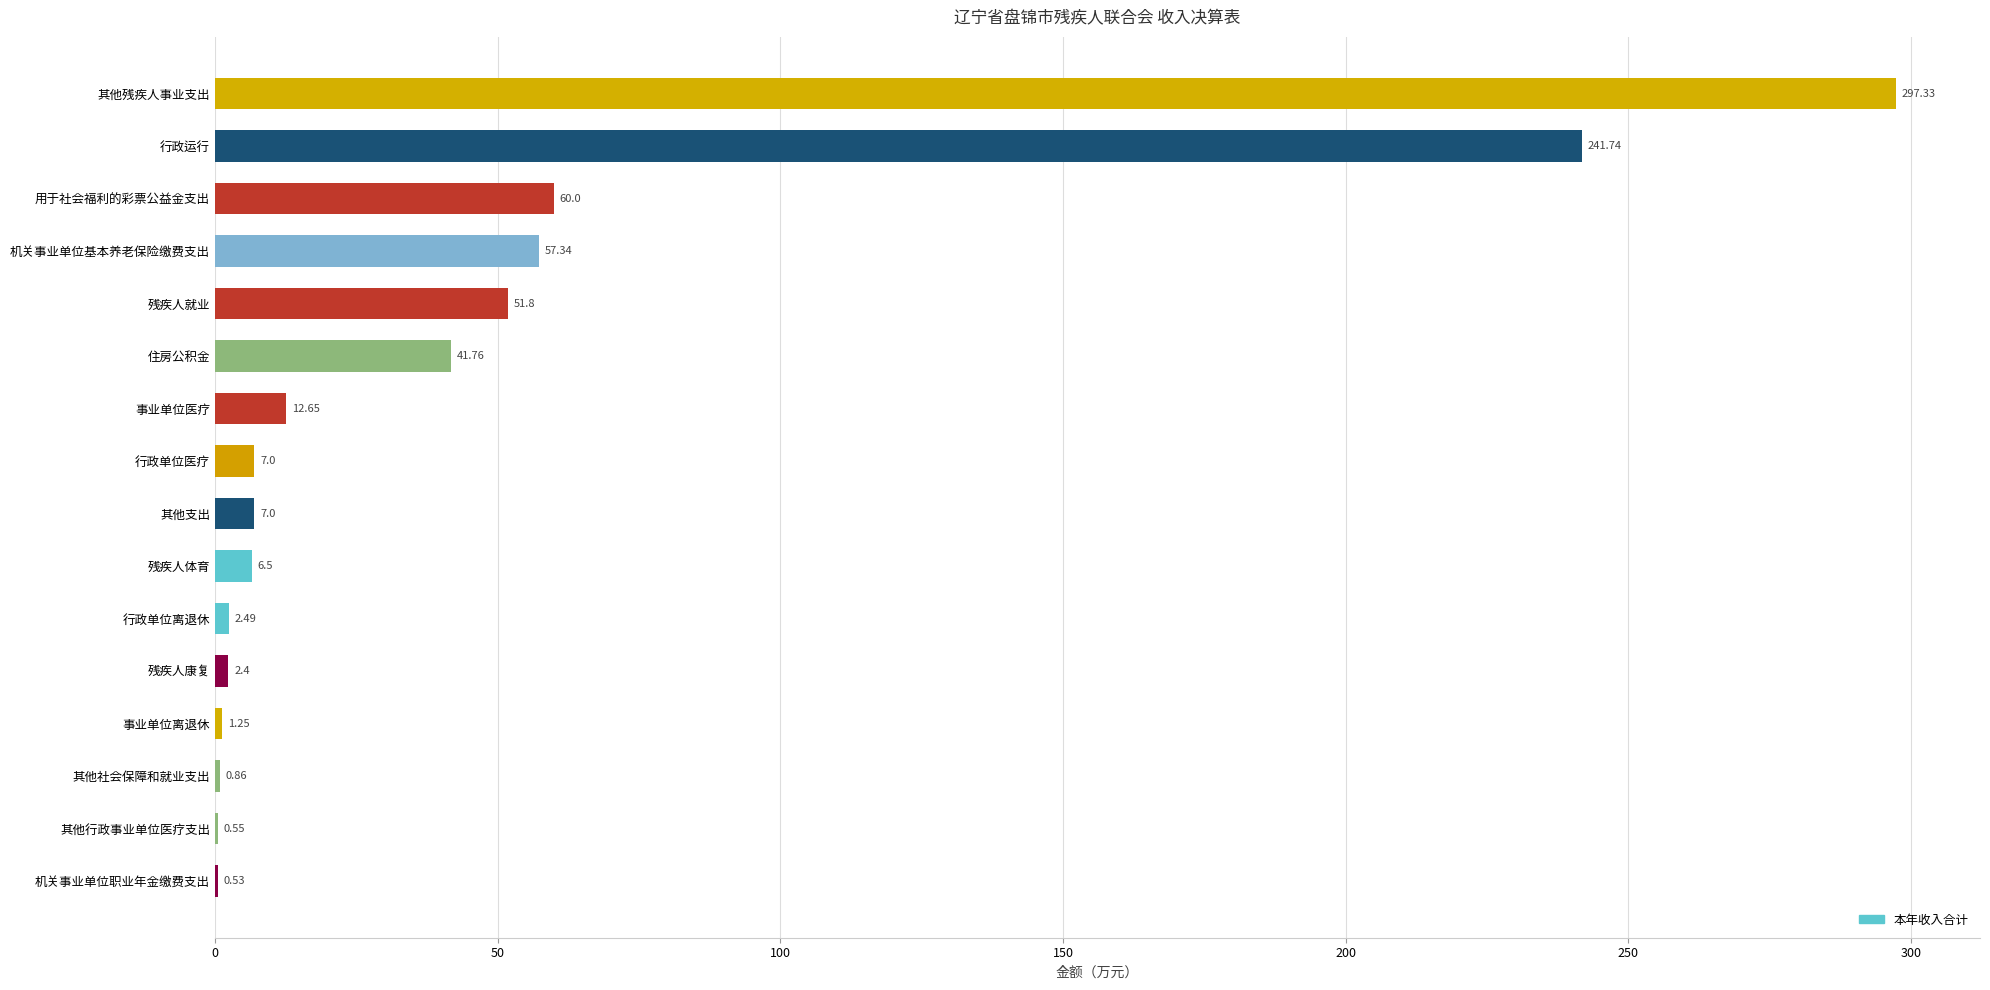

Which category has the highest value across all series?

其他残疾人事业支出